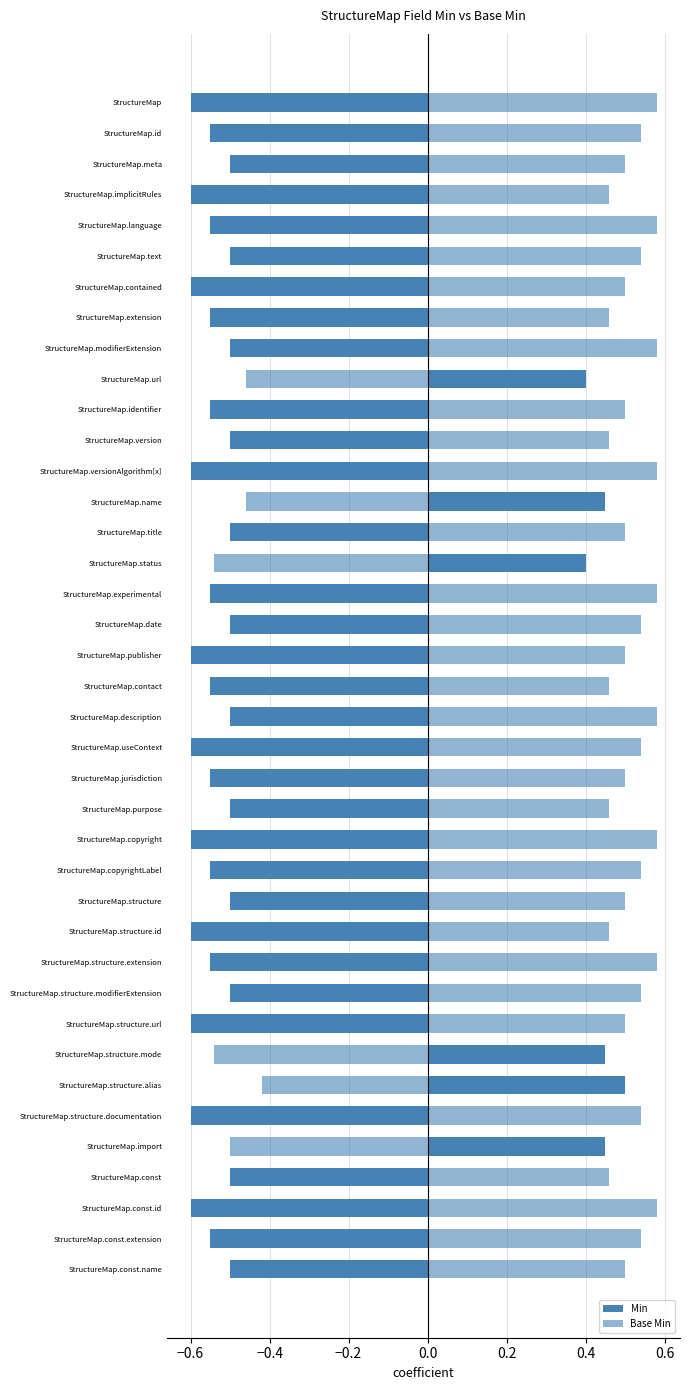

How many groups of bars are there?

39